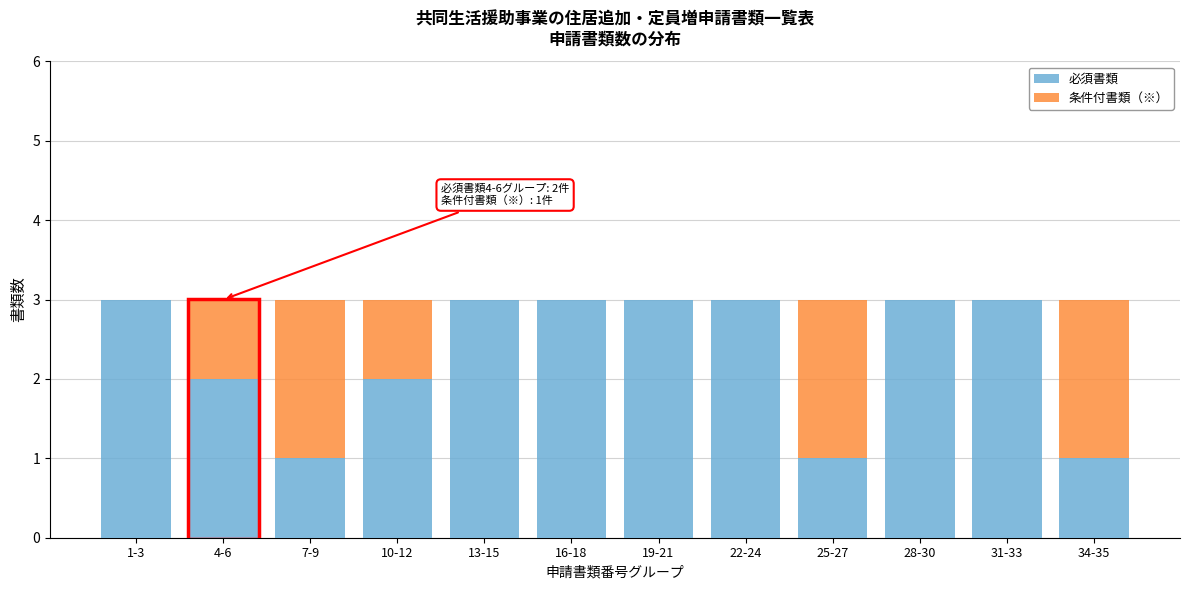

Reading right to left, transcribe the values for 必須書類.

34-35=1	31-33=3	28-30=3	25-27=1	22-24=3	19-21=3	16-18=3	13-15=3	10-12=2	7-9=1	4-6=2	1-3=3